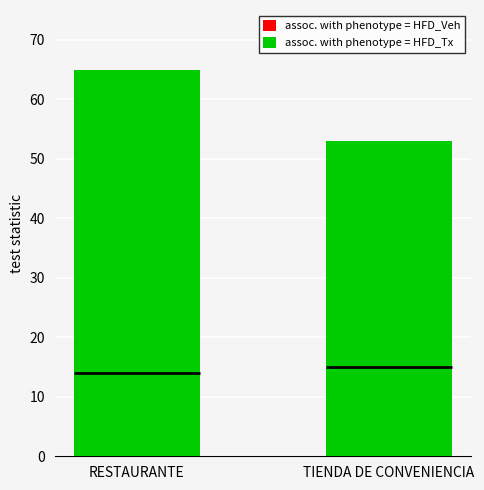

Count the number of data series in this chart.

2